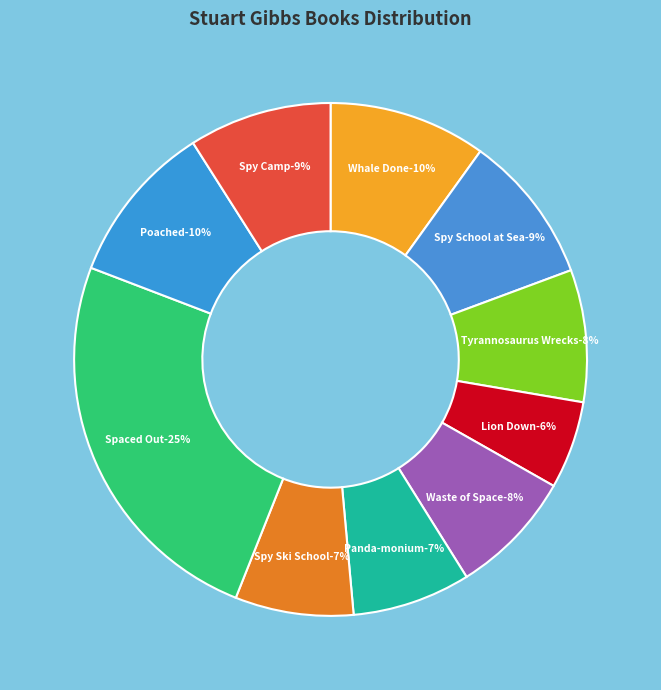

Do Tyrannosaurus Wrecks and Spy Ski School together represent more than half of the pie?

No